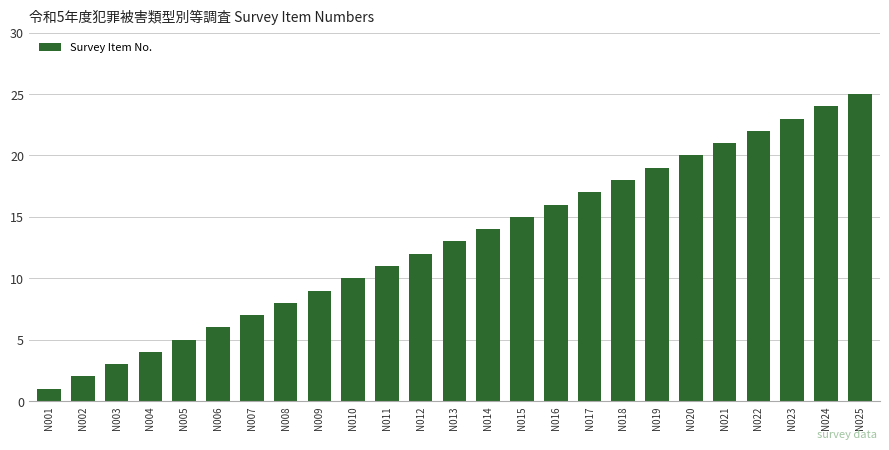

Reading right to left, what are all the values shown in this chart?

N025=25	N024=24	N023=23	N022=22	N021=21	N020=20	N019=19	N018=18	N017=17	N016=16	N015=15	N014=14	N013=13	N012=12	N011=11	N010=10	N009=9	N008=8	N007=7	N006=6	N005=5	N004=4	N003=3	N002=2	N001=1